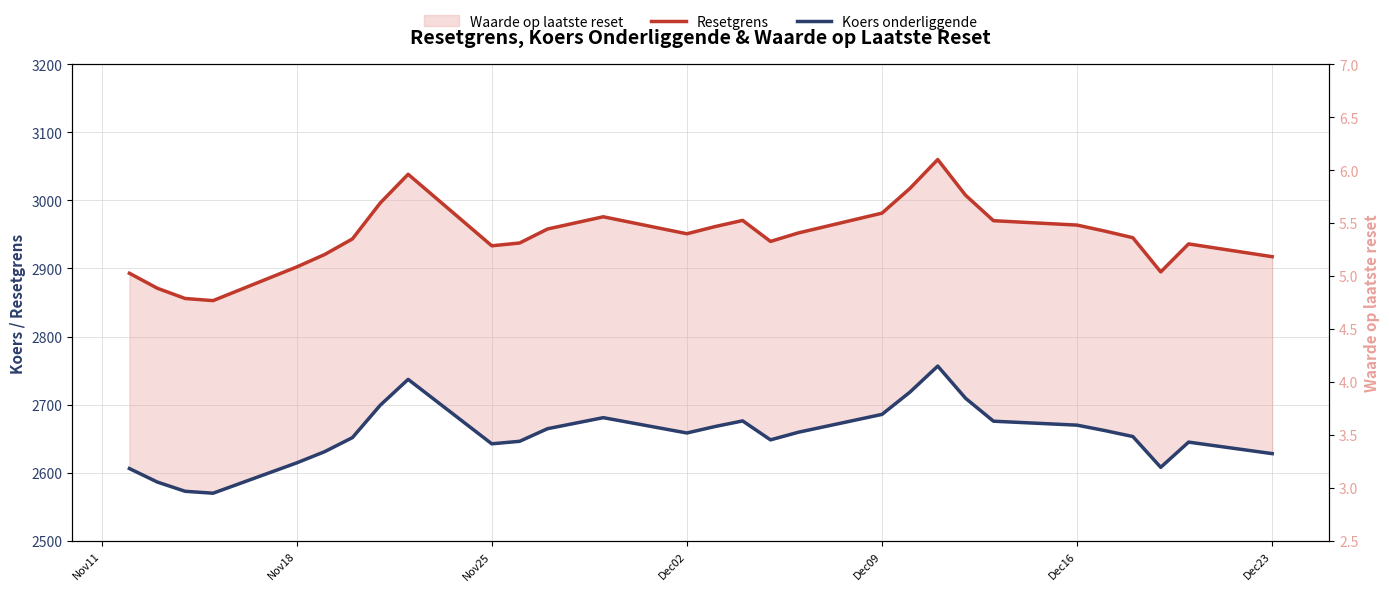

Which series has the largest range (max minus min)?

Resetgrens